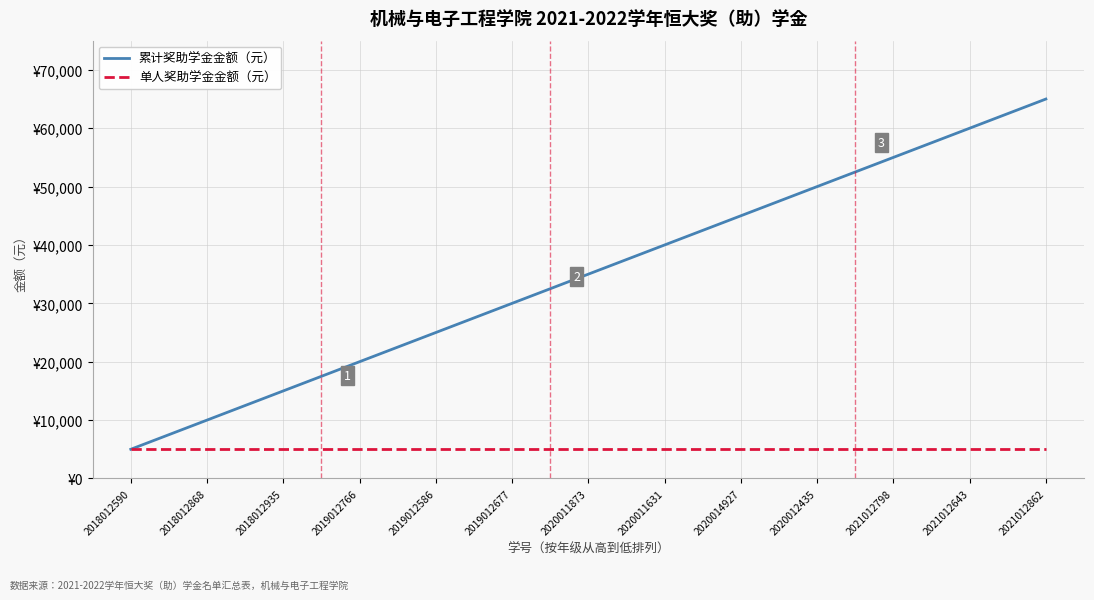

What is the total value across all series at 2021012643?

65000